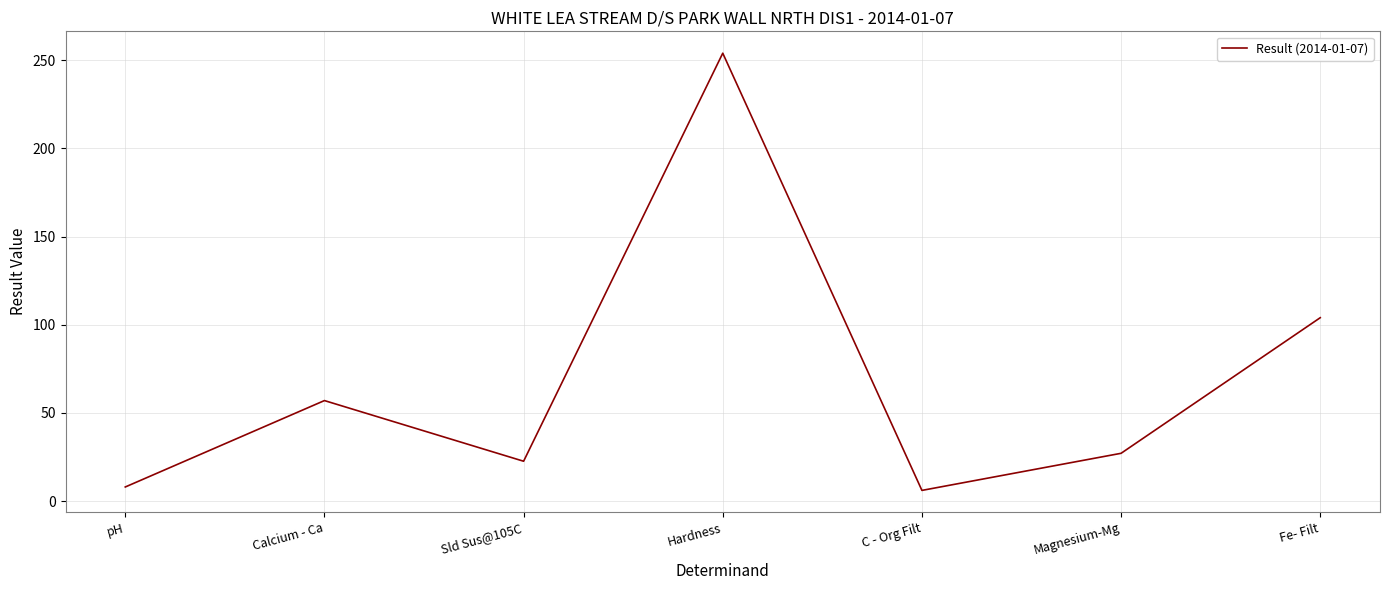

Where is the first local minimum?

Sld Sus@105C